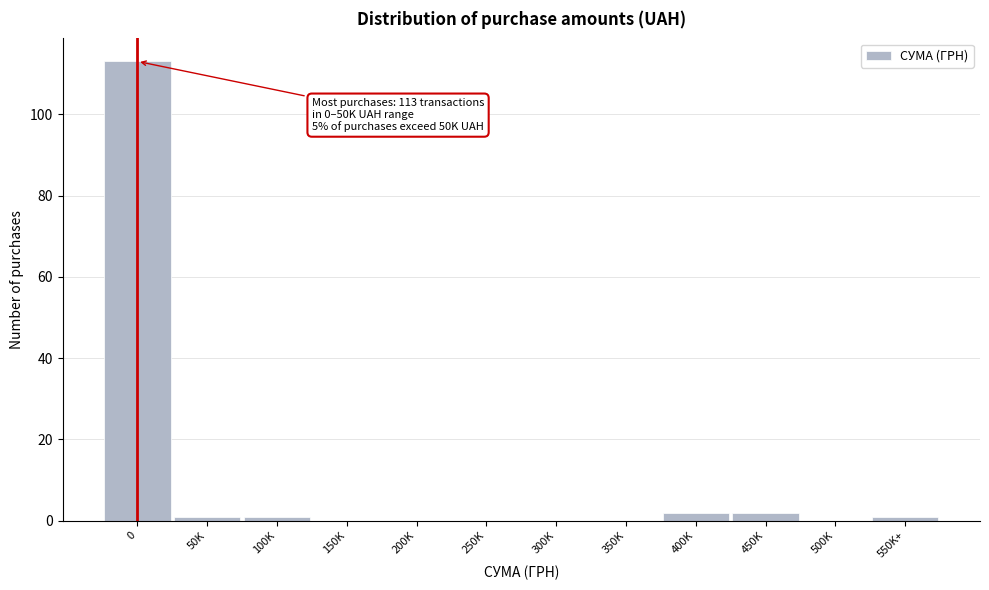

Reading left to right, transcribe all the data shown in this chart.

0=113	50K=1	100K=1	150K=0	200K=0	250K=0	300K=0	350K=0	400K=2	450K=2	500K=0	550K+=1